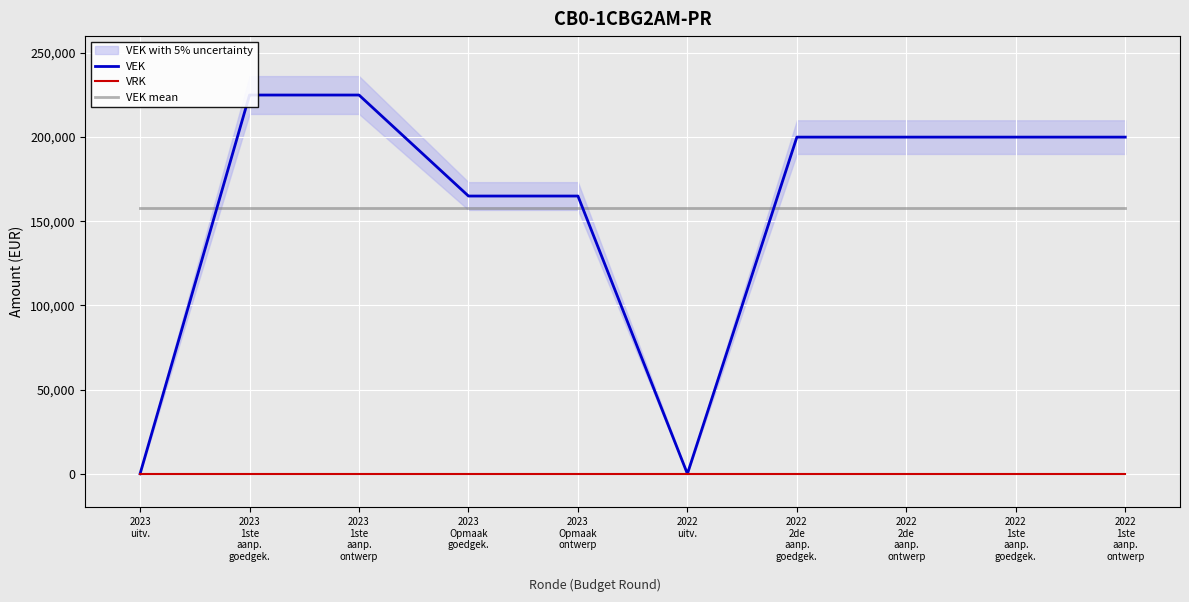

At how many categories does at least one series exceed 55847?

10